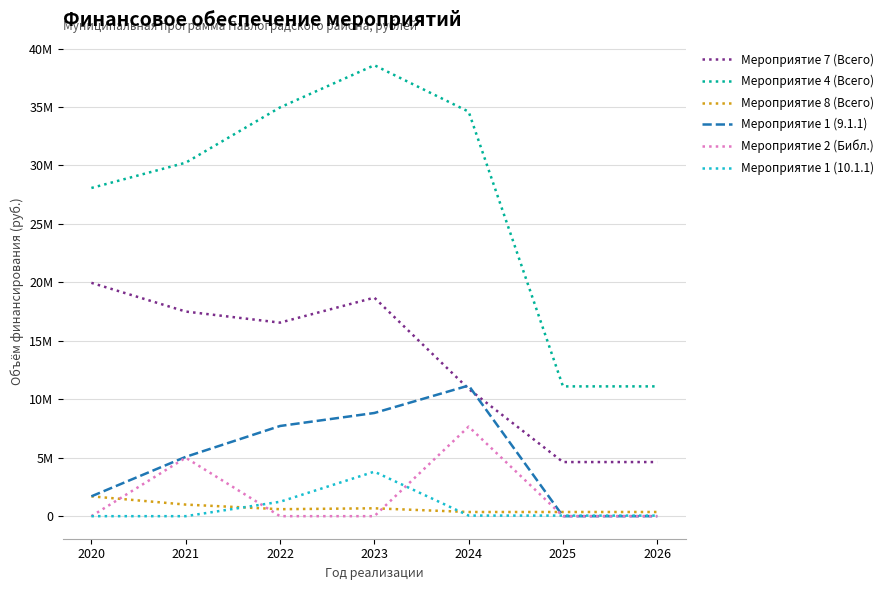

List the labels in order of Мероприятие 1 (10.1.1) value, largest first.

2023, 2022, 2024, 2025, 2026, 2020, 2021